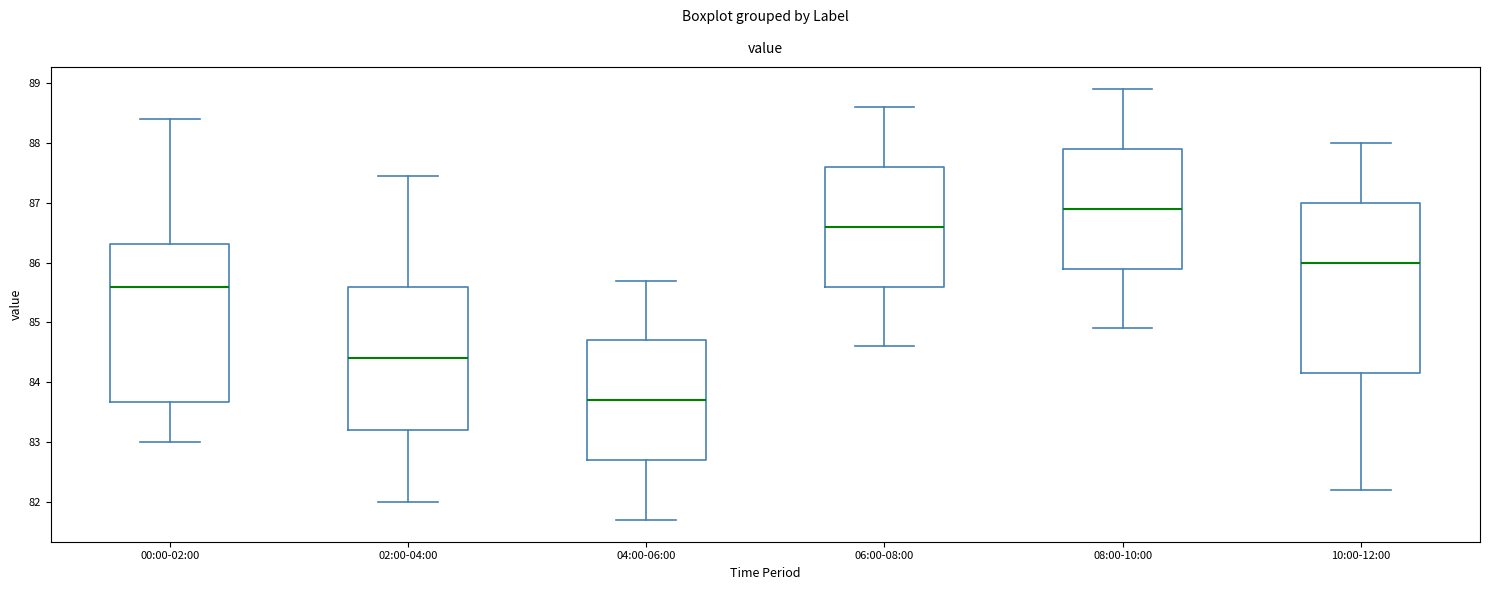

Where does the lower whisker of the box for 04:00-06:00 end on the y-axis? The values are not printed on the chart, so give them approximately, as read against the axis.

81.7